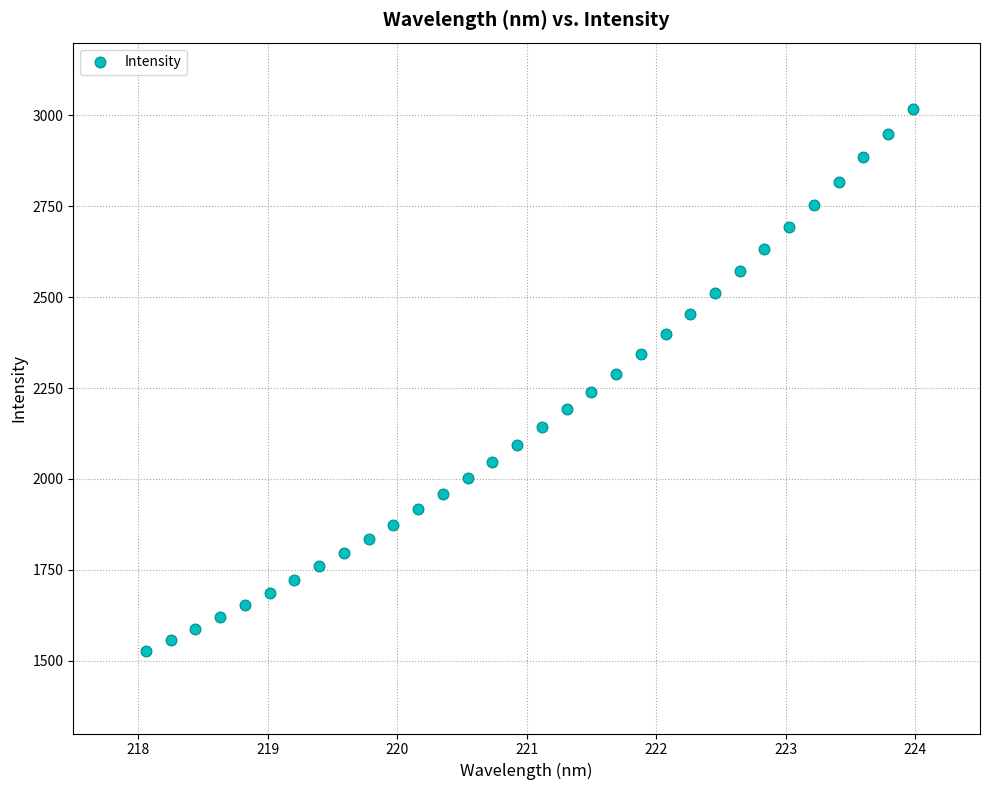

What is the range of X values (max minus min)?

5.9